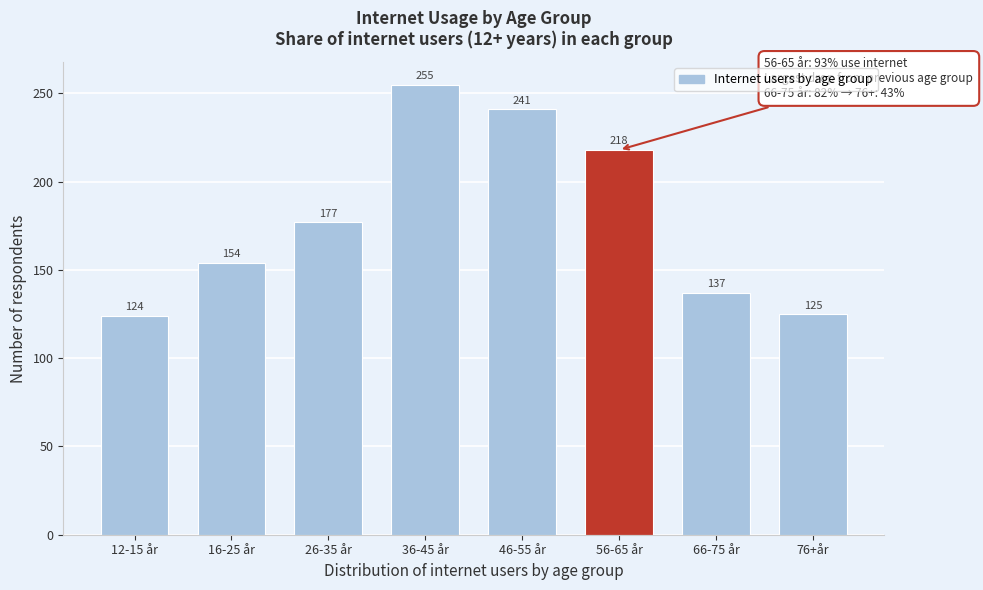

Reading left to right, what are all the values shown in this chart?

124	154	177	255	241	218	137	125